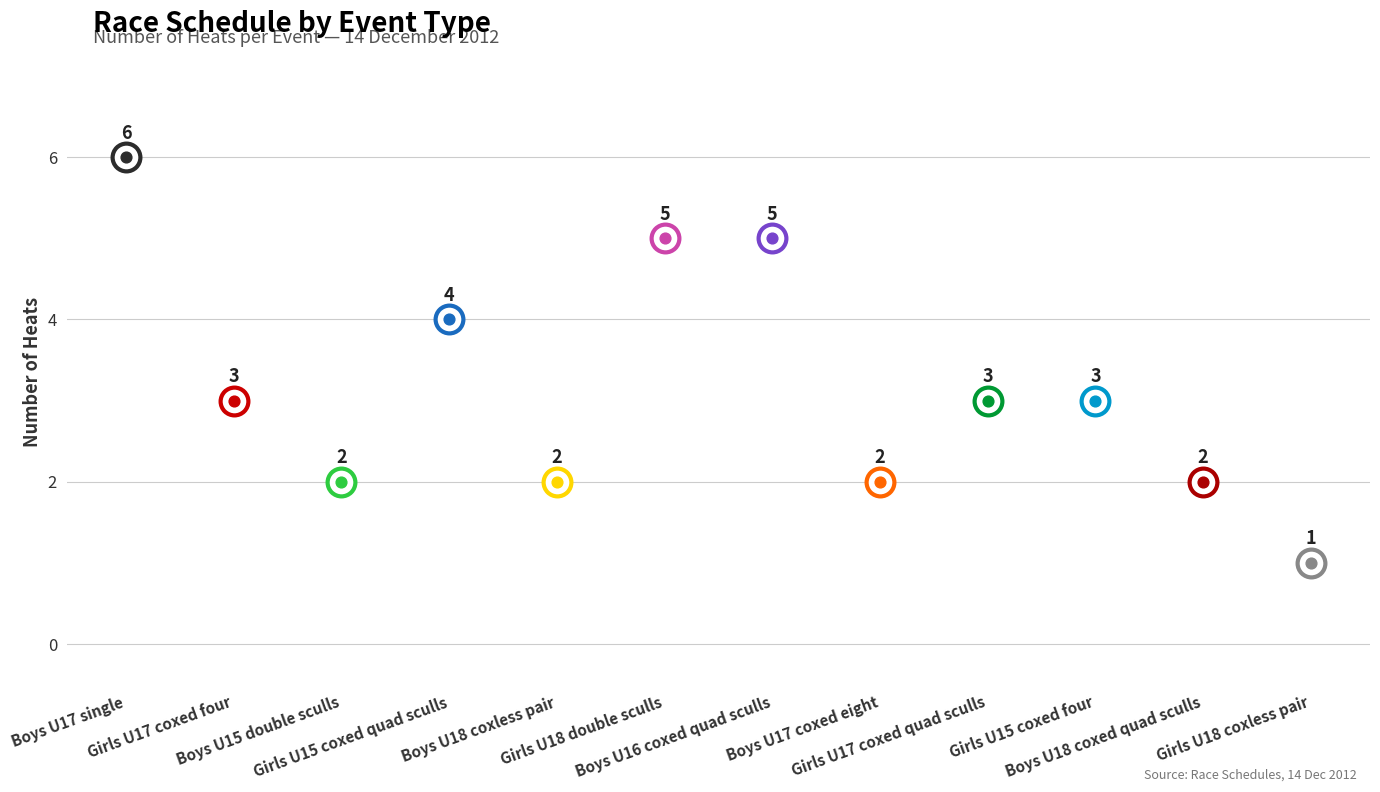

What is the ratio of the value at Boys U15 double sculls to the value at Girls U17 coxed quad sculls?

0.7